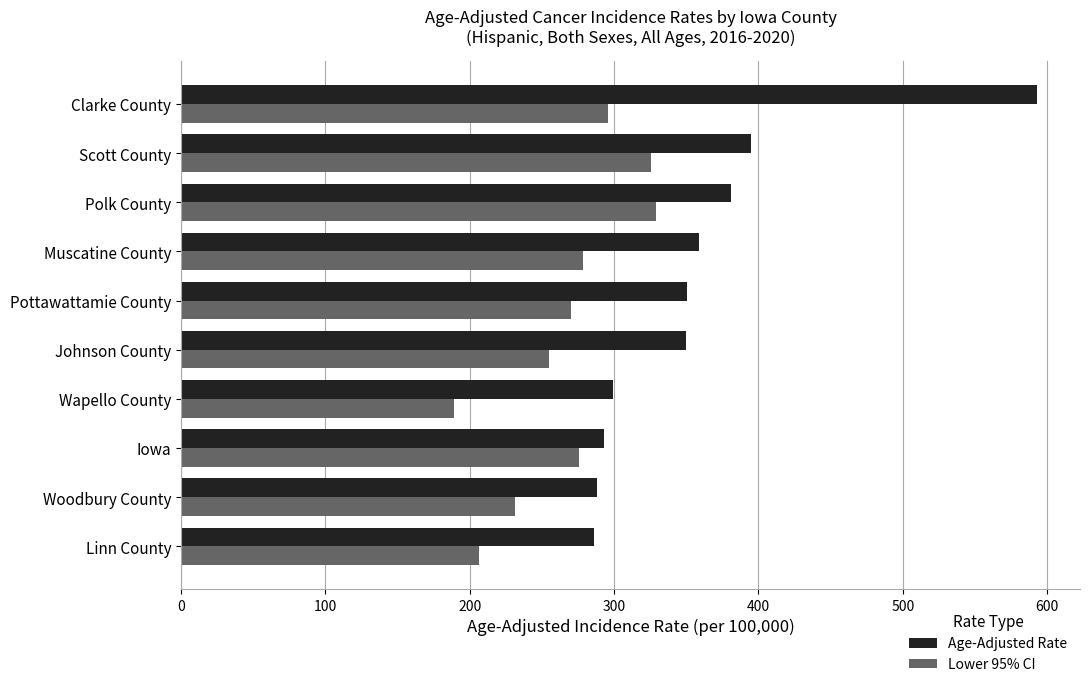

At Clarke County, list the series in order from largest to smallest.

Age-Adjusted Rate, Lower 95% CI